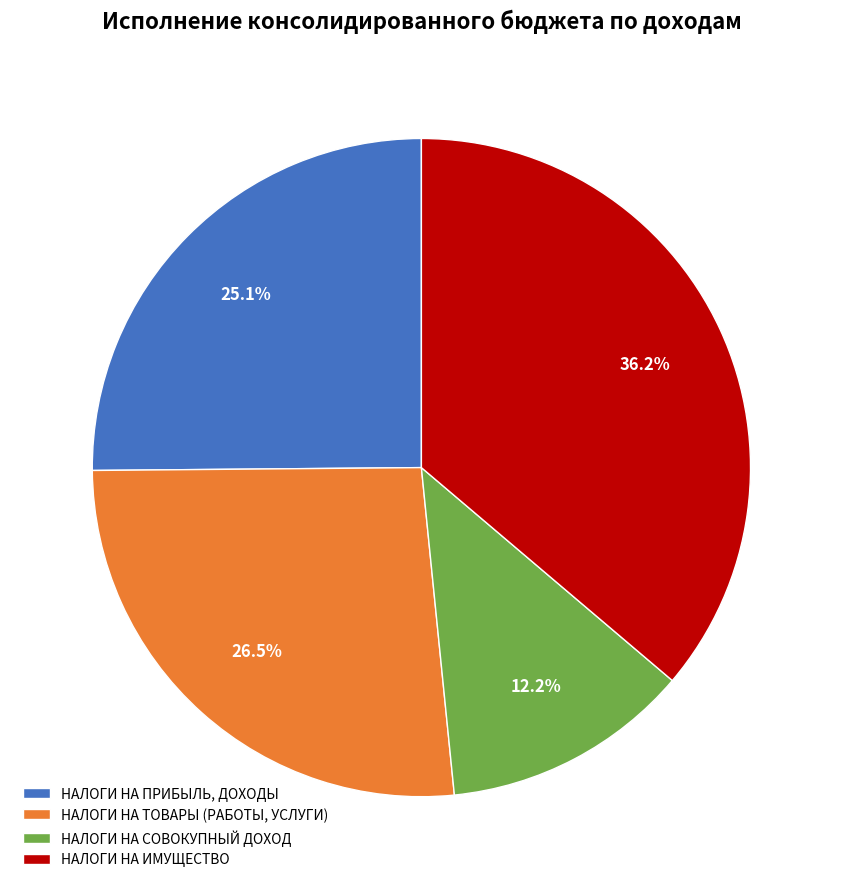

Approximately how many times larger is the value at НАЛОГИ НА СОВОКУПНЫЙ ДОХОД compared to НАЛОГИ НА ИМУЩЕСТВО?

0.3